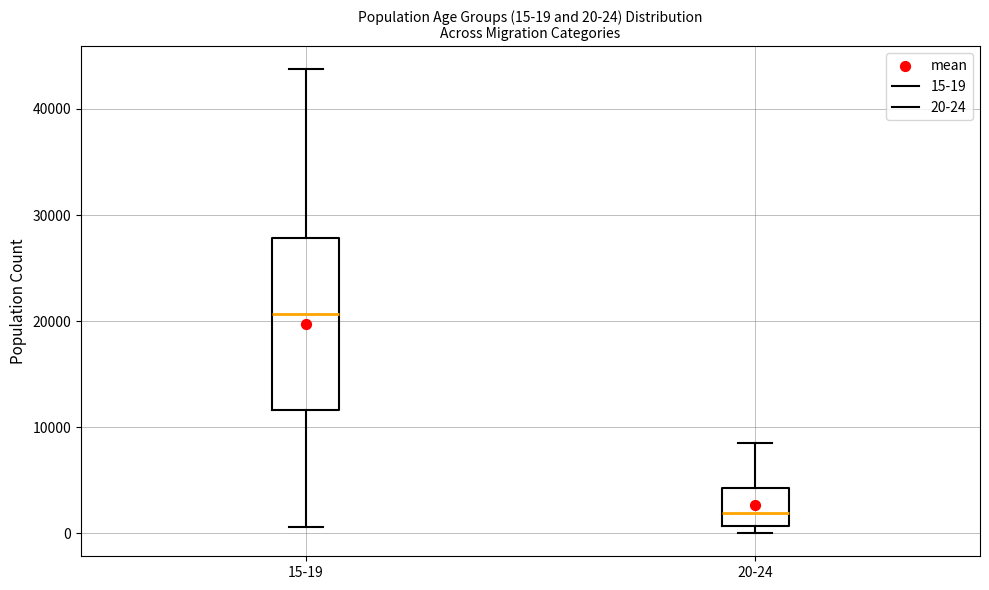

Which box is the tallest, from its lower edge to its upper edge?

15-19